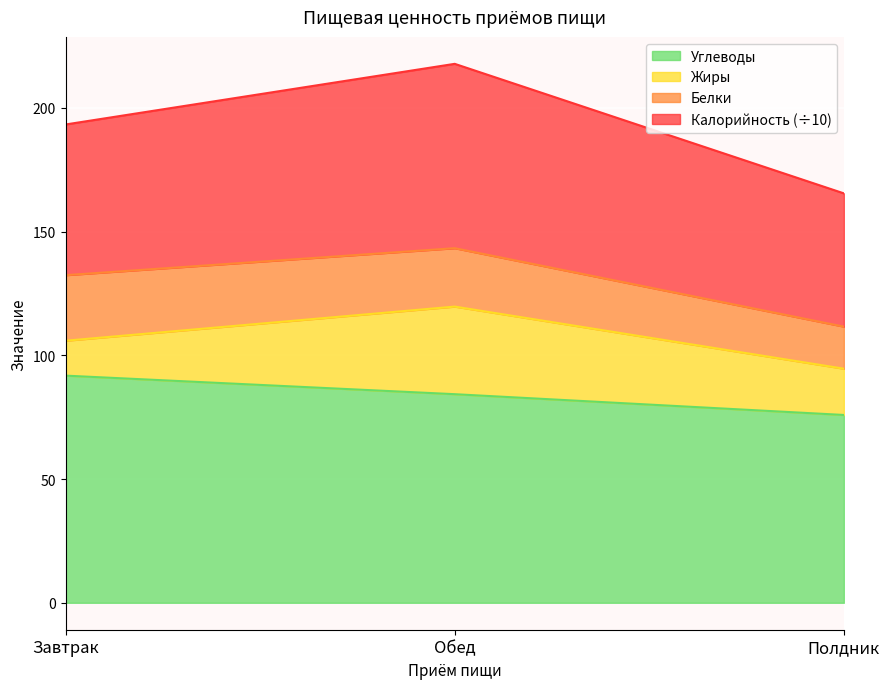

What is the label of the 2nd point from the right?

Обед